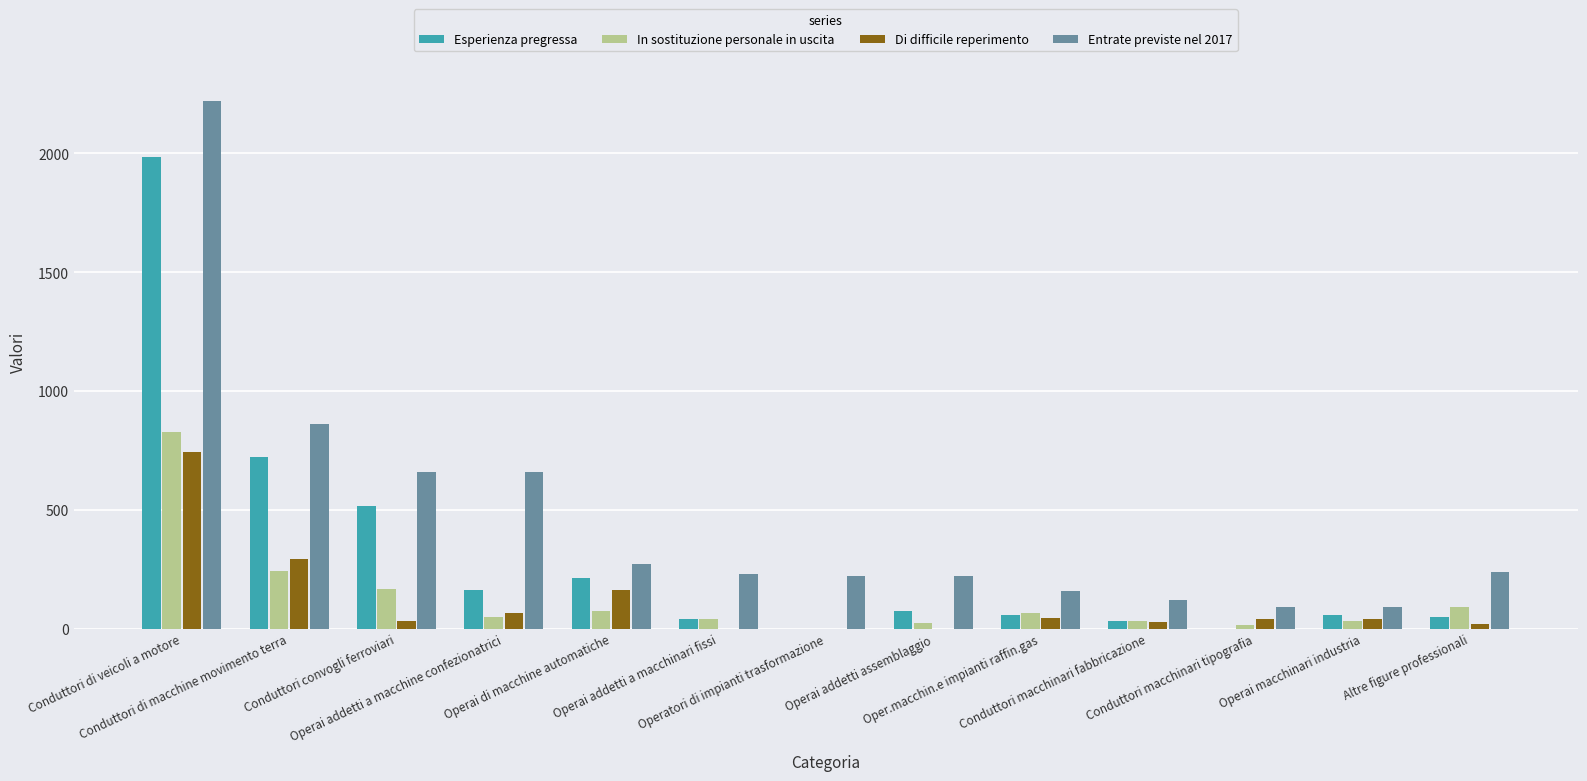

The value of Esperienza pregressa at Operatori di impianti trasformazione is 0. True or false?

True